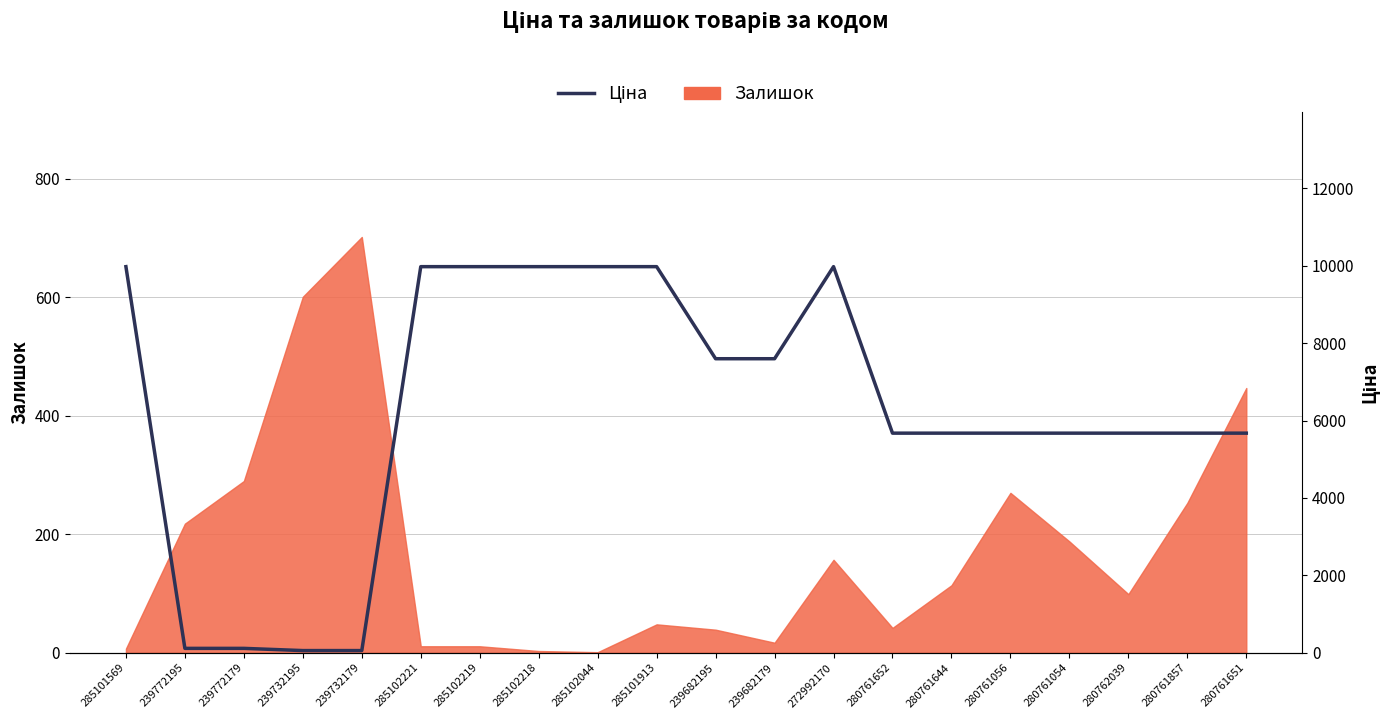

List the labels in order of value, largest first.

285101569, 285102221, 285102219, 285102218, 285102044, 285101913, 272992170, 239682195, 239682179, 280761652, 280761644, 280761056, 280761054, 280762039, 280761857, 280761651, 239772195, 239772179, 239732195, 239732179